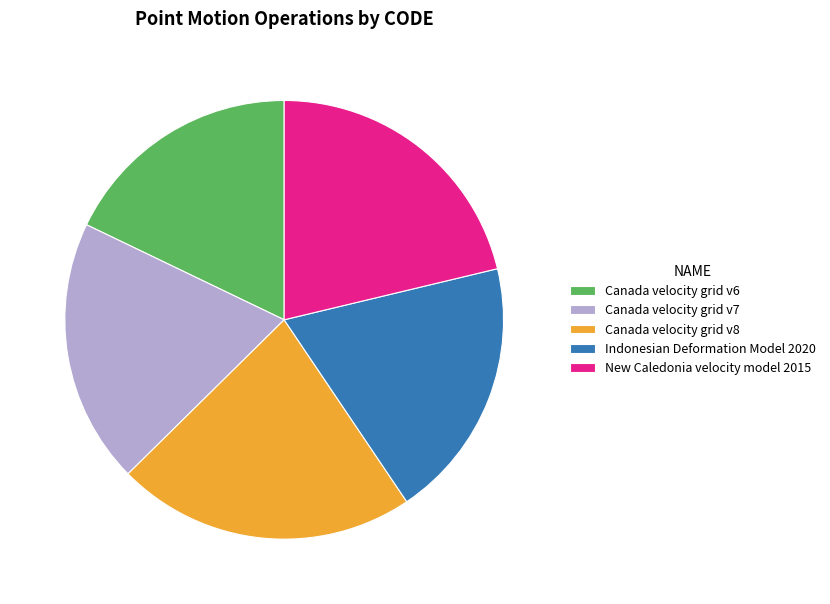

True or false: Indonesian Deformation Model 2020 accounts for 19% of the total.

True